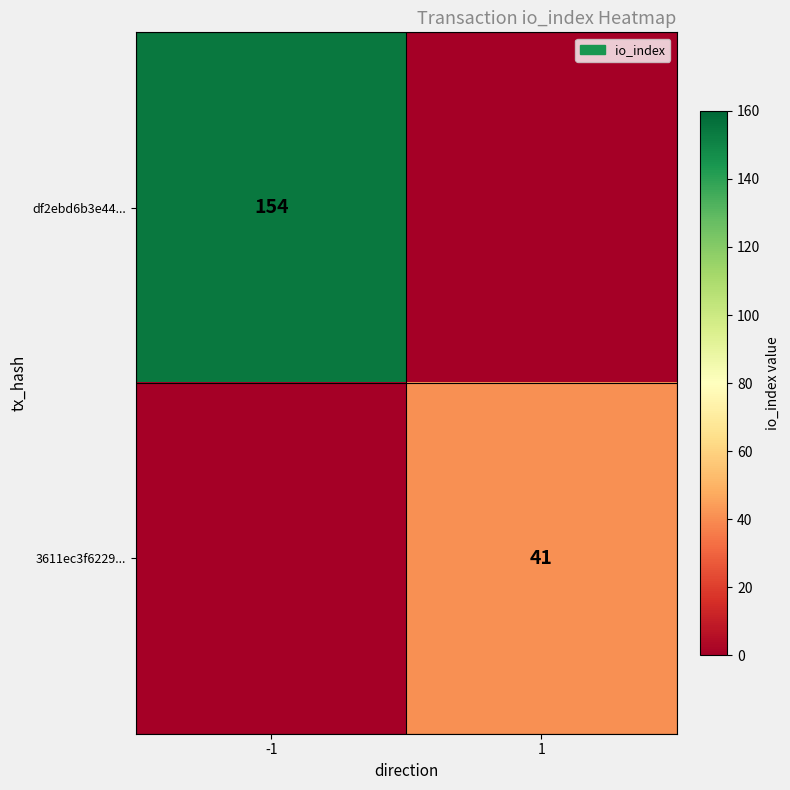

Is it true that 3611ec3f6229... equals 41 at 1?

True